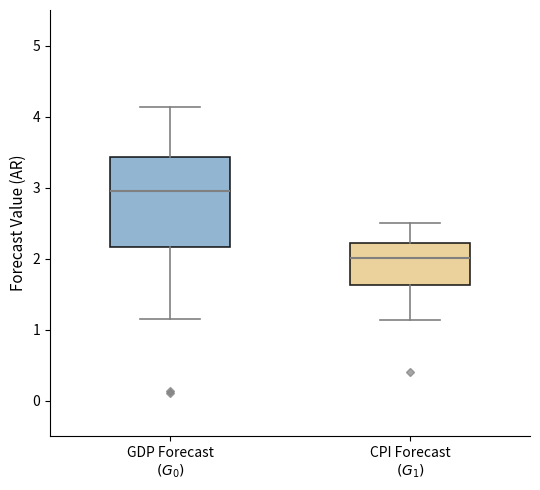

Reading left to right, transcribe this box plot: for each box, give where its median line is, the range the box spans, and where its two whiskers end, as read against the y-axis. The values are not printed on the chart, so give them approximately, as read against the axis.

GDP Forecast $(G_0)$: median 3.0, box 2.2 to 3.4, whiskers 1.2 to 4.1
CPI Forecast $(G_1)$: median 2.0, box 1.6 to 2.2, whiskers 1.1 to 2.5